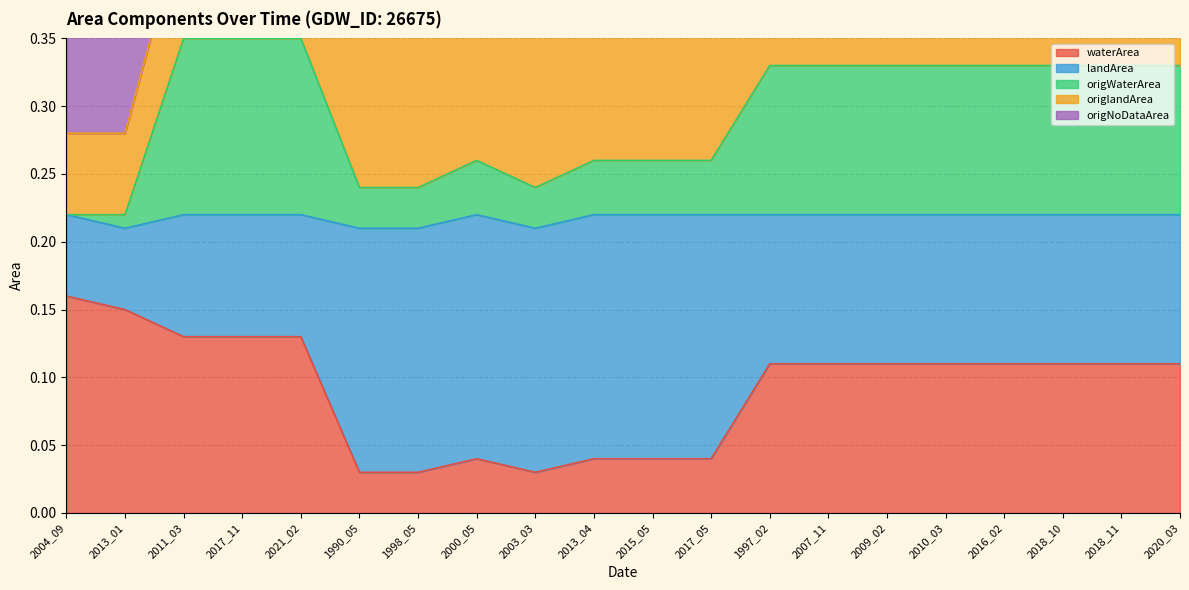

Does the chart display data point markers on the line(s)?

No